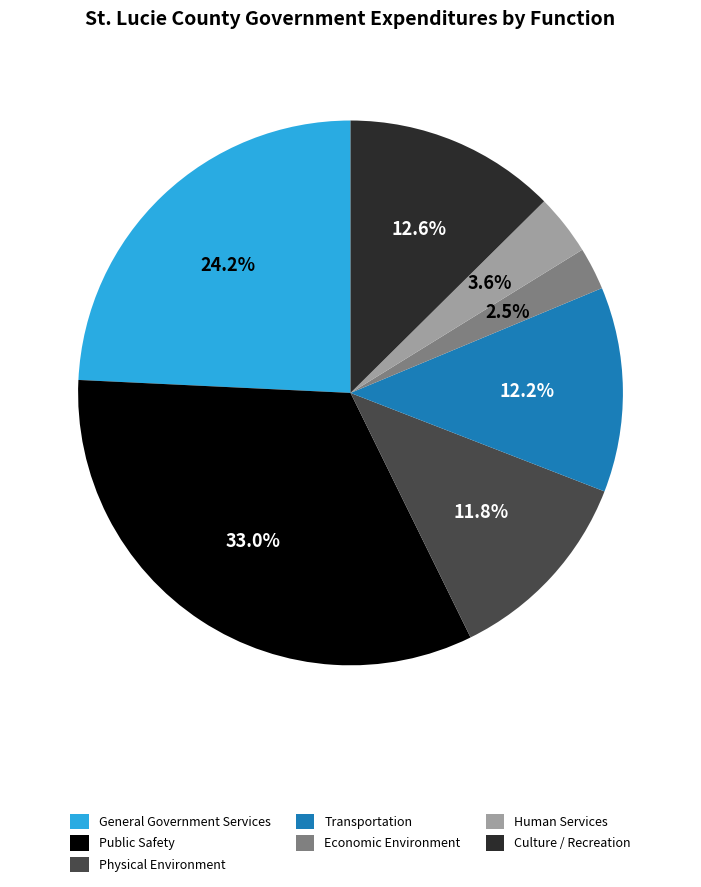

What is the smallest slice in the pie chart?

Economic Environment